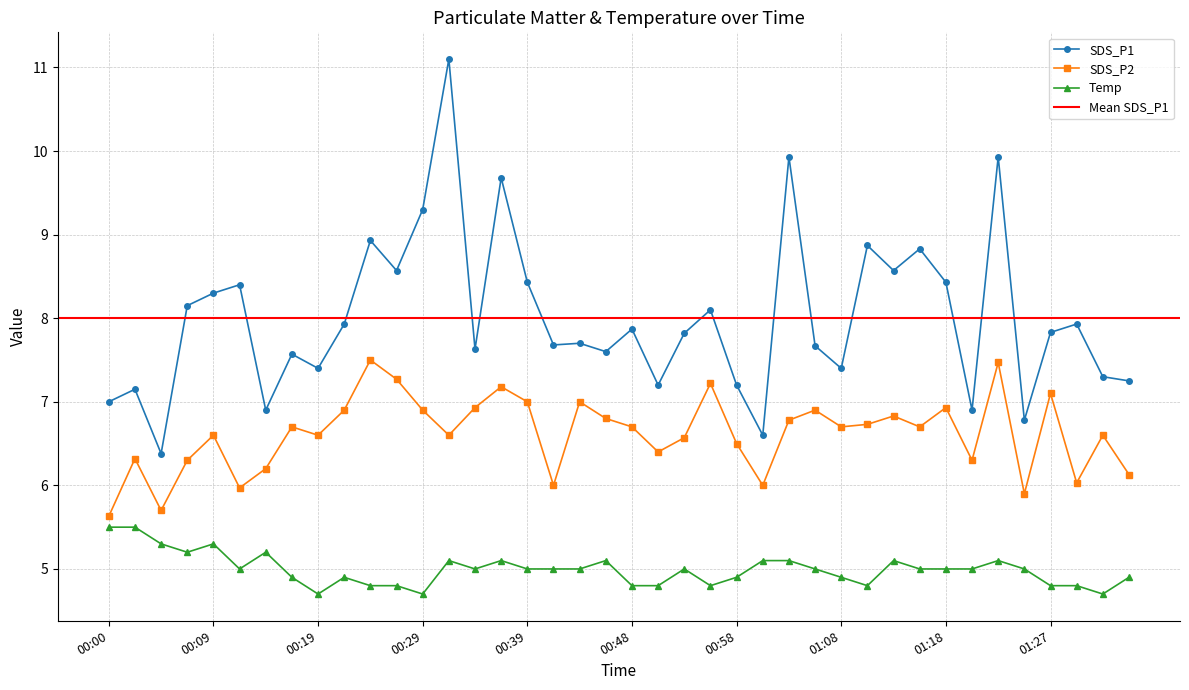

At how many categories does at least one series exceed 5?

40